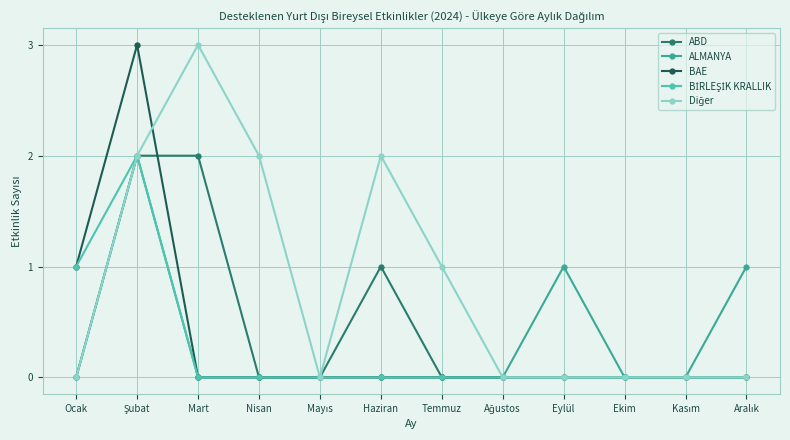

What is the difference between the maximum and minimum values in the ALMANYA series?

2